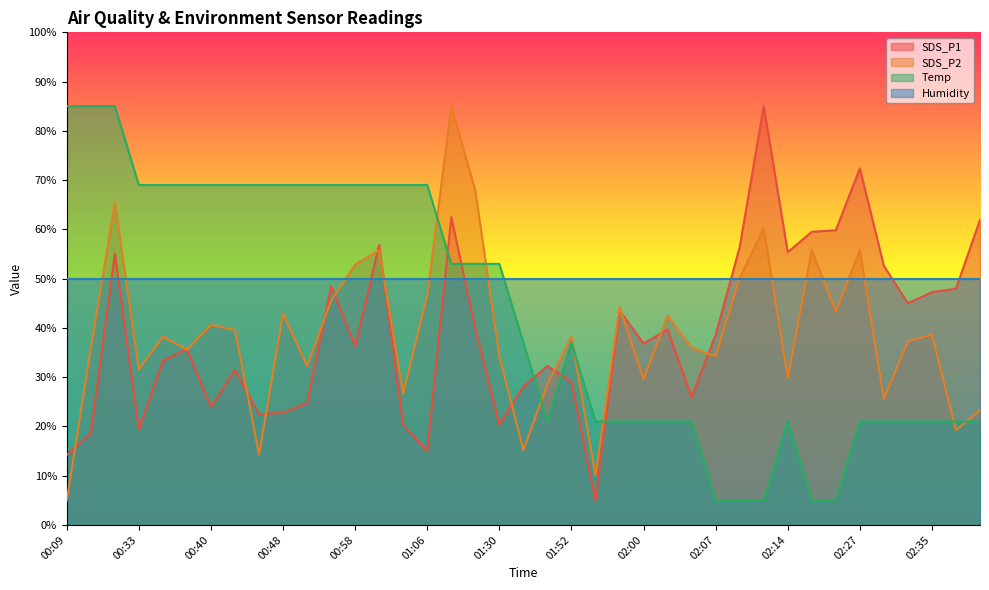

Count the number of data series in this chart.

4